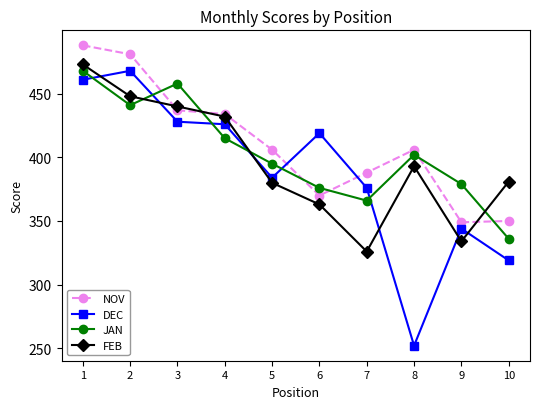

What is the highest value of the JAN series?

468